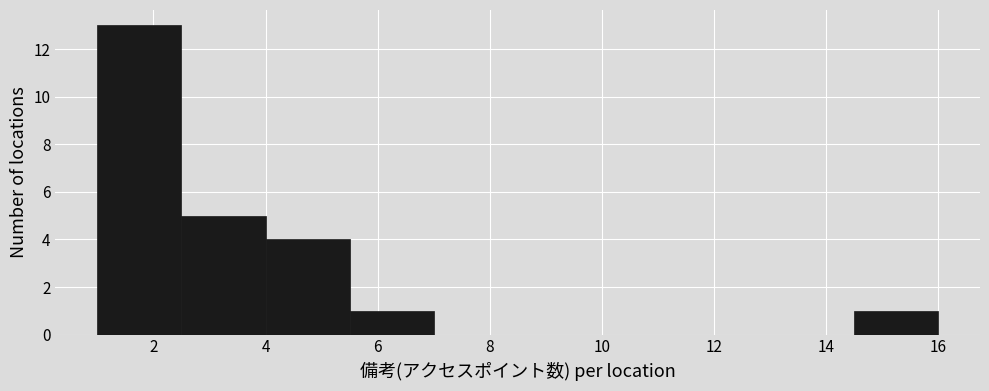

Over which range of the x-axis is the bar tallest?

1.0 to 2.5